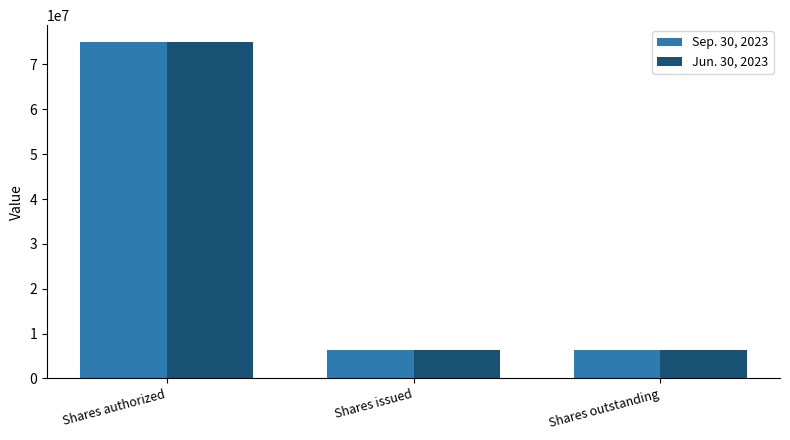

At which category is the sum across all series the highest?

Shares authorized